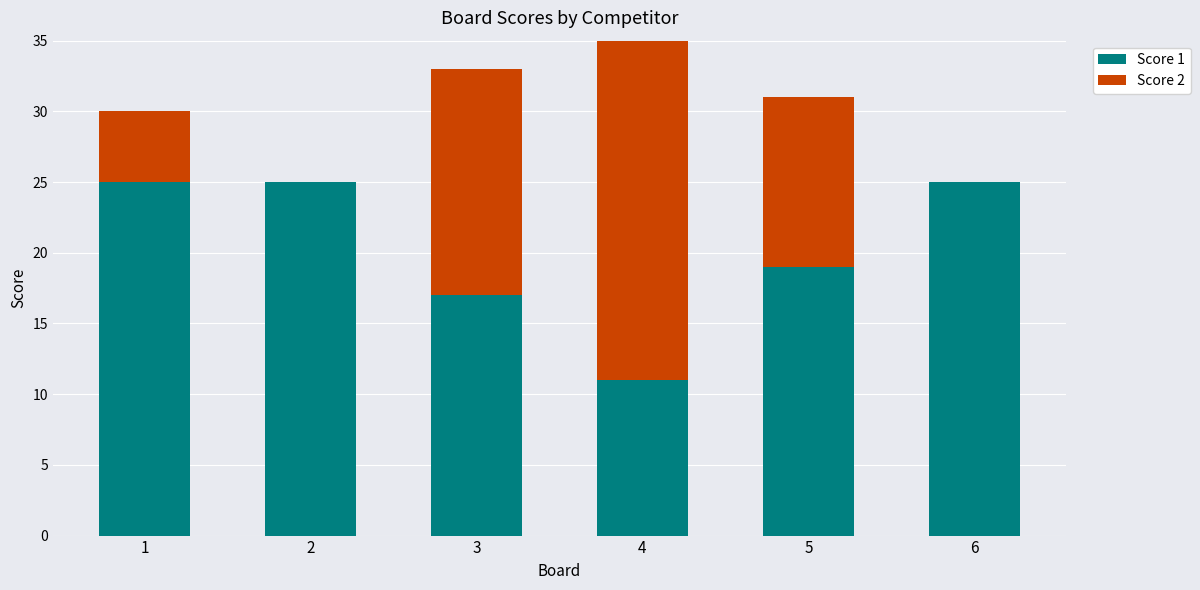

Does the chart contain any negative values?

No